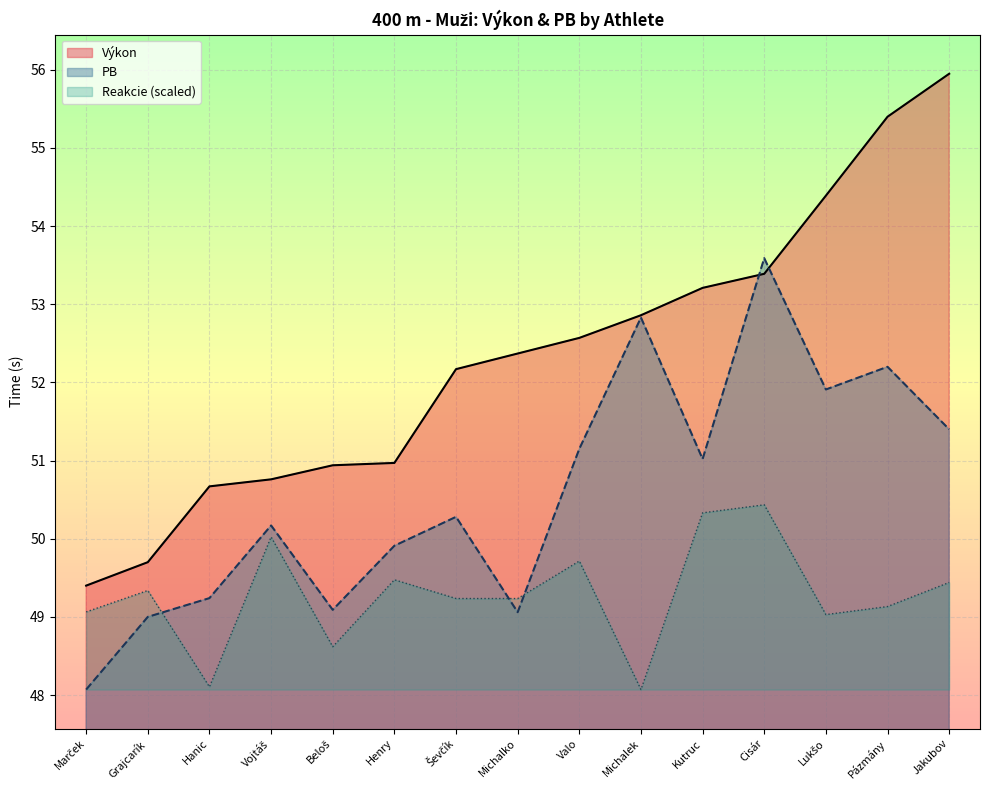

Reading right to left, extract all data points from this chart.

Výkon: Jakubov=56.0	Pázmány=55.4	Lukšo=54.4	Cisár=53.4	Kutruc=53.2	Michalek=52.9	Valo=52.6	Michalko=52.4	Ševčík=52.2	Henry=51.0	Beloš=50.9	Vojtáš=50.8	Hanic=50.7	Grajcarík=49.7	Marček=49.4
PB: Jakubov=51.4	Pázmány=52.2	Lukšo=51.9	Cisár=53.6	Kutruc=51.0	Michalek=52.8	Valo=51.1	Michalko=49.1	Ševčík=50.3	Henry=49.9	Beloš=49.1	Vojtáš=50.2	Hanic=49.2	Grajcarík=49.0	Marček=48.1
Reakcie: Jakubov=49.4	Pázmány=49.1	Lukšo=49.0	Cisár=50.4	Kutruc=50.3	Michalek=48.1	Valo=49.7	Michalko=49.2	Ševčík=49.2	Henry=49.5	Beloš=48.6	Vojtáš=50.0	Hanic=48.1	Grajcarík=49.3	Marček=49.1